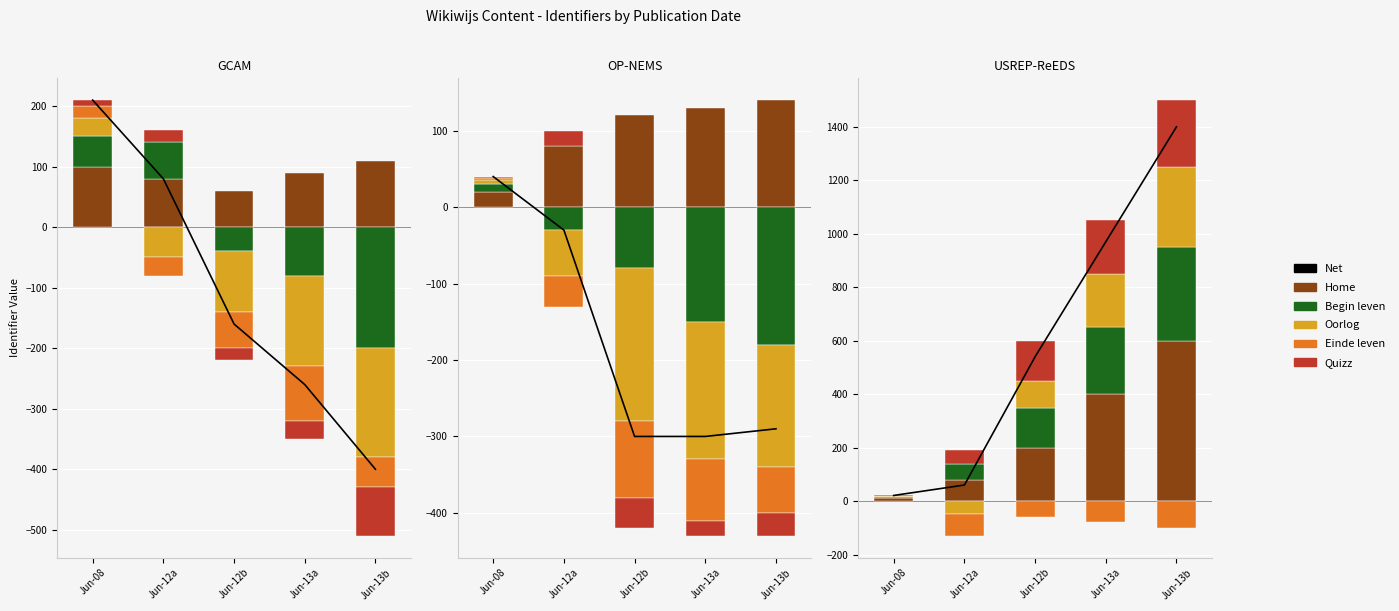

Reading left to right, extract all data points from this chart.

Jun-08=21	Jun-12a=60	Jun-12b=540	Jun-13a=970	Jun-13b=1400